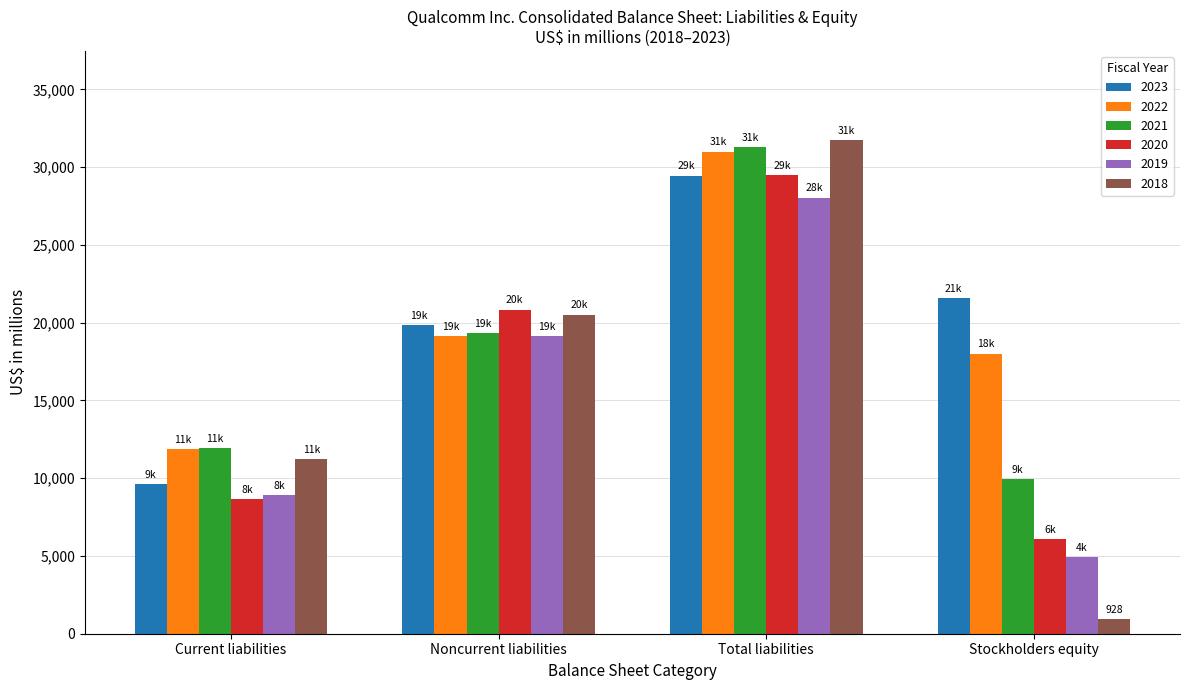

What is the label of the 3rd bar from the right?

Noncurrent liabilities